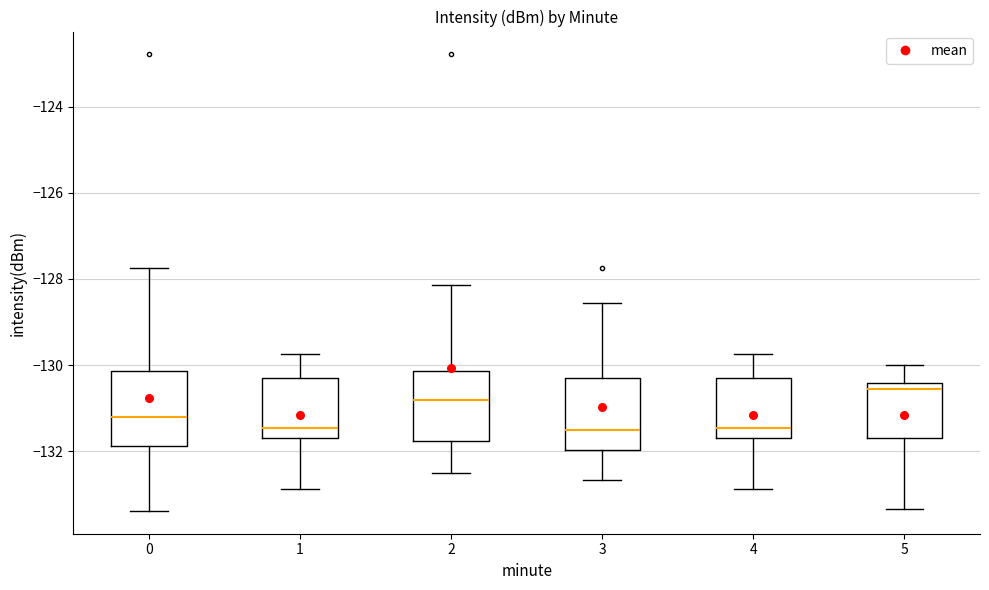

Which box has the highest median line?

5